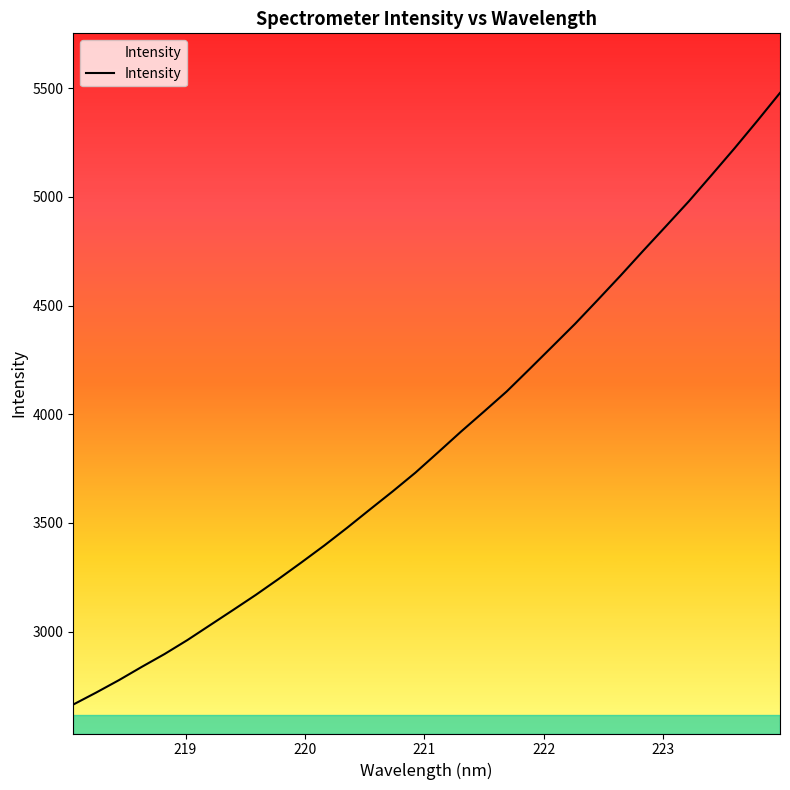

What is the greatest value displayed?

5478.1